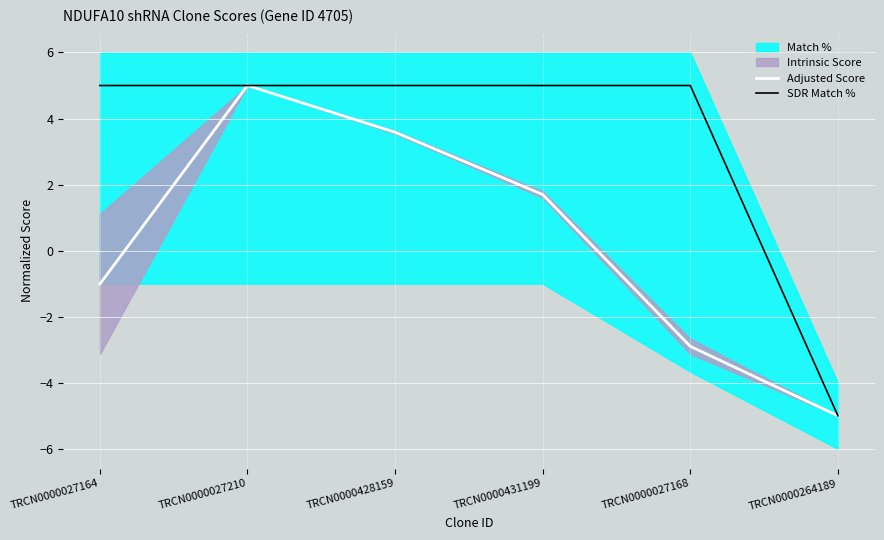

At which label does Adjusted Score reach its peak?

TRCN0000027210